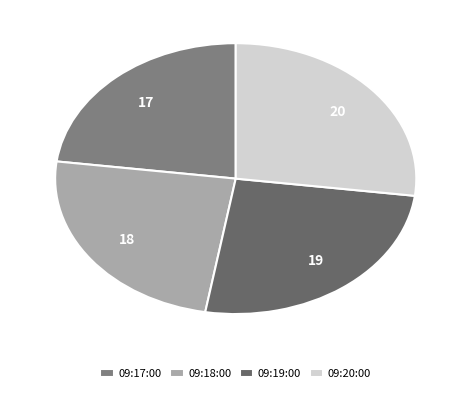

Which has a higher value, 09:18:00 or 09:17:00?

09:18:00